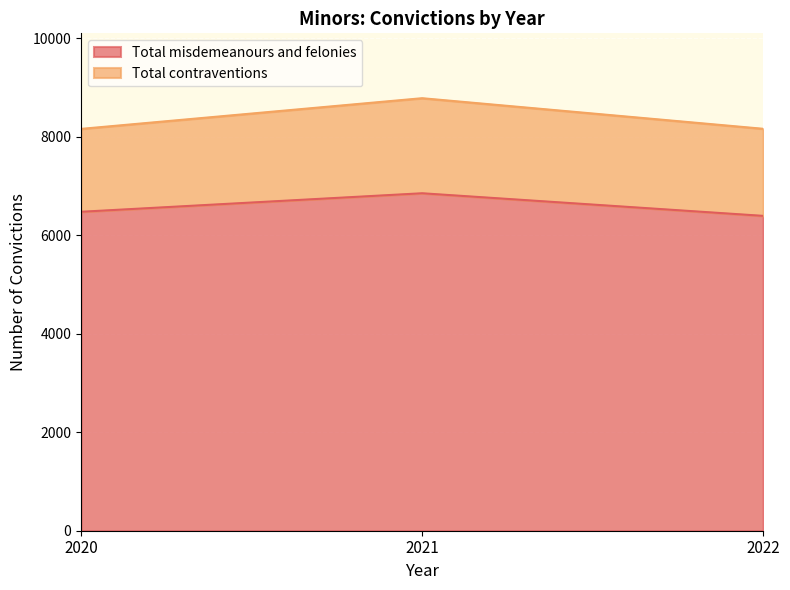

Where is the data nearest to the value 6622?

2020